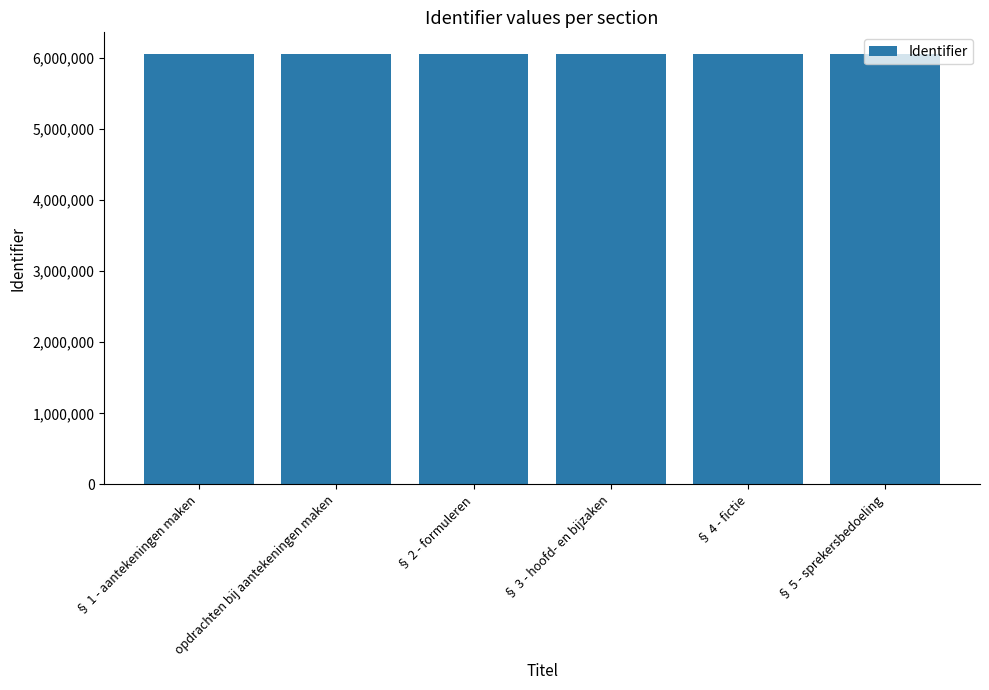

What position from the left is § 1 - aantekeningen maken?

1